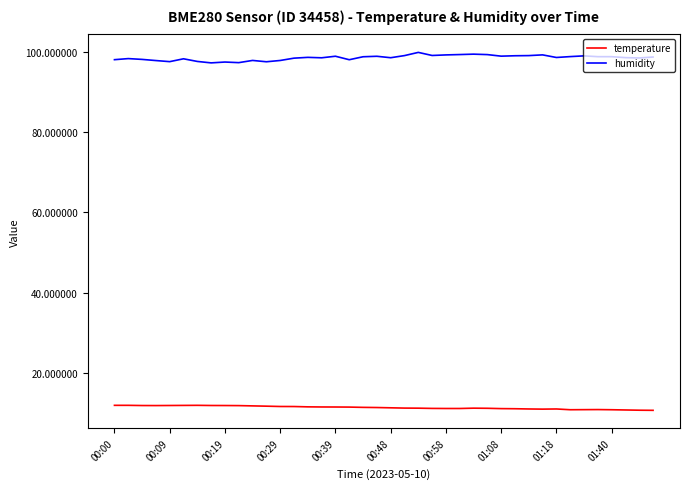

Rank the series by their maximum value, from lowest to highest.

temperature, humidity